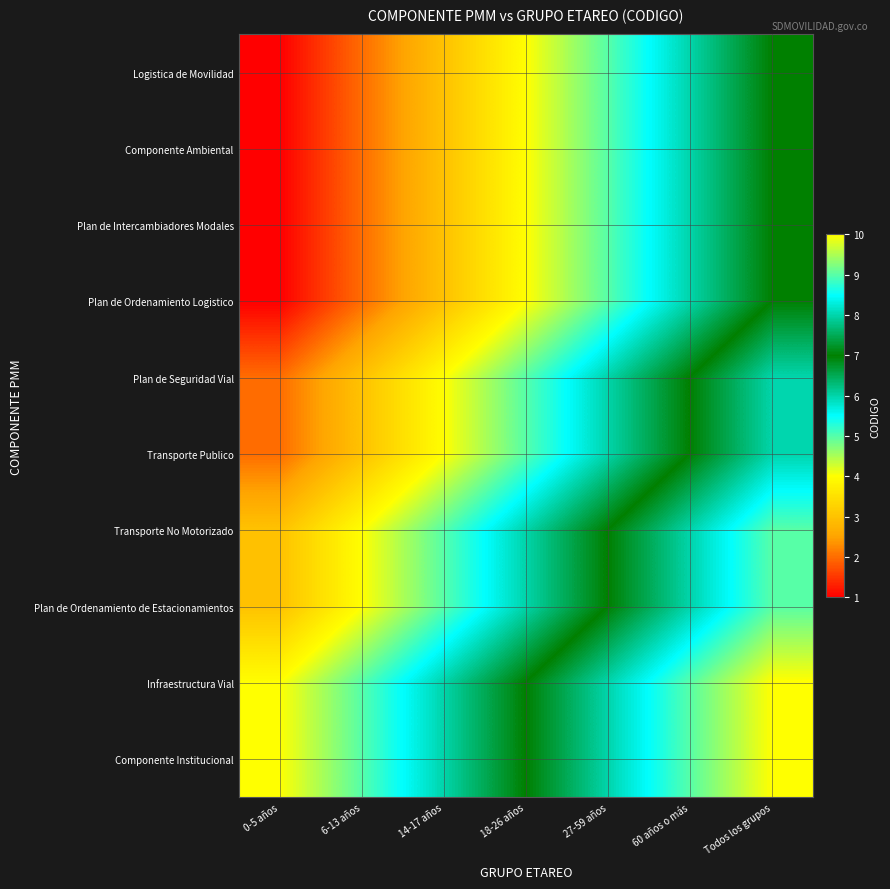

At which category does the chart reach its peak across all series?

Todos los grupos